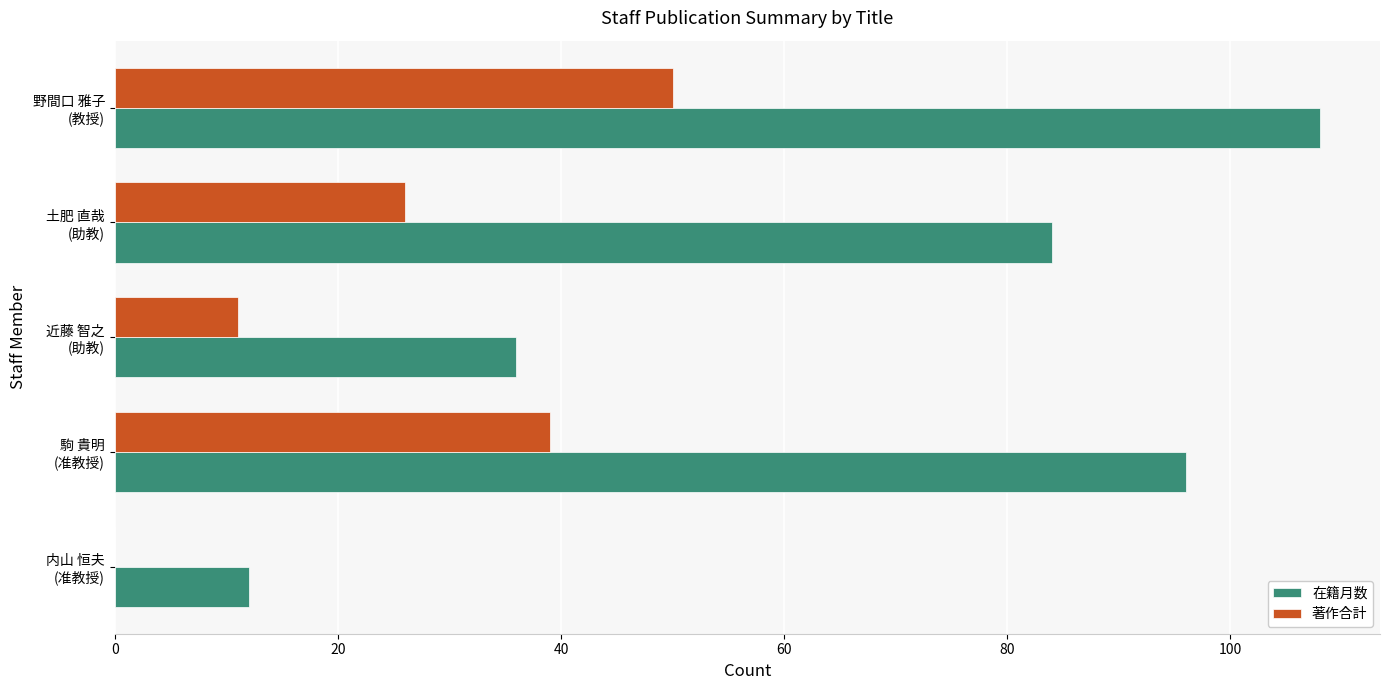

At which label does 在籍月数 reach its peak?

野間口 雅子
(教授)